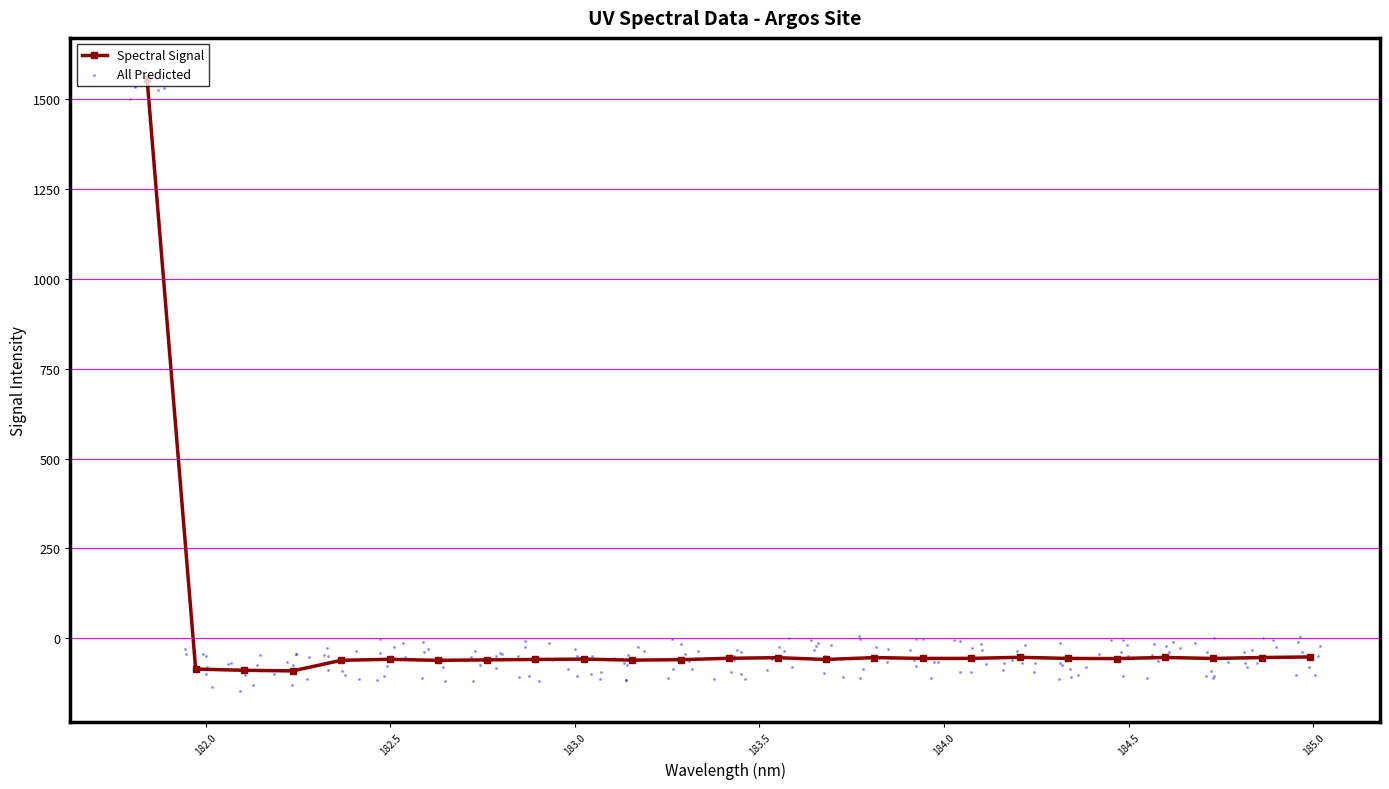

Which has a higher value, 184.0735234058 or 183.9423730432?

184.0735234058